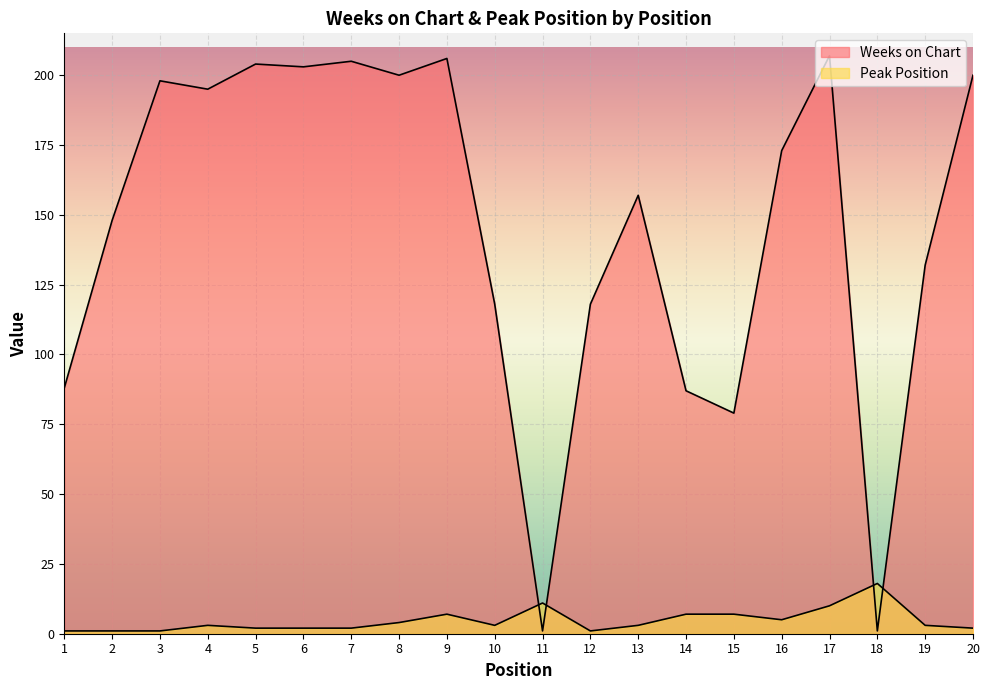

What is the greatest value displayed?

207